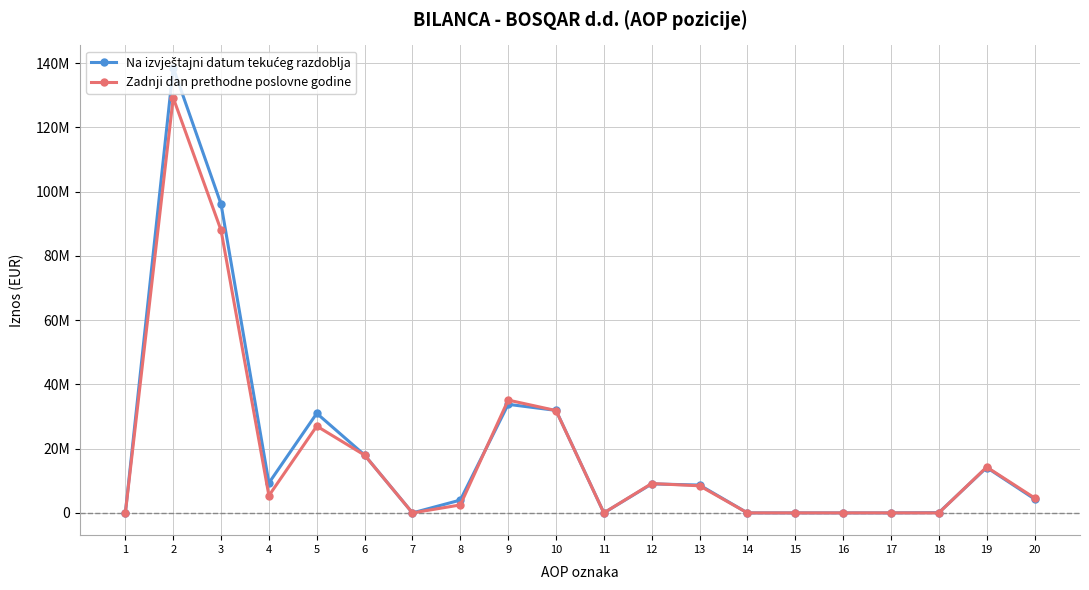

Which series has the largest total across all categories?

Na izvještajni datum tekućeg razdoblja